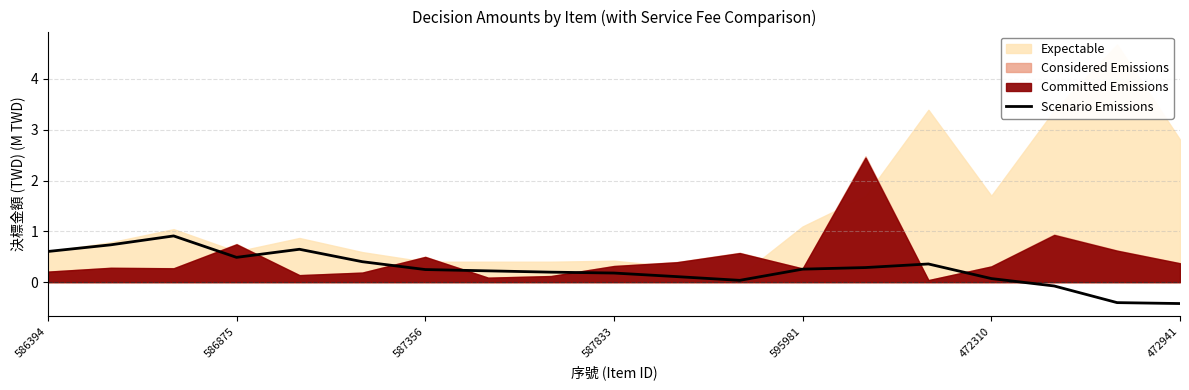

What is the minimum value for Scenario Emissions?

-0.4